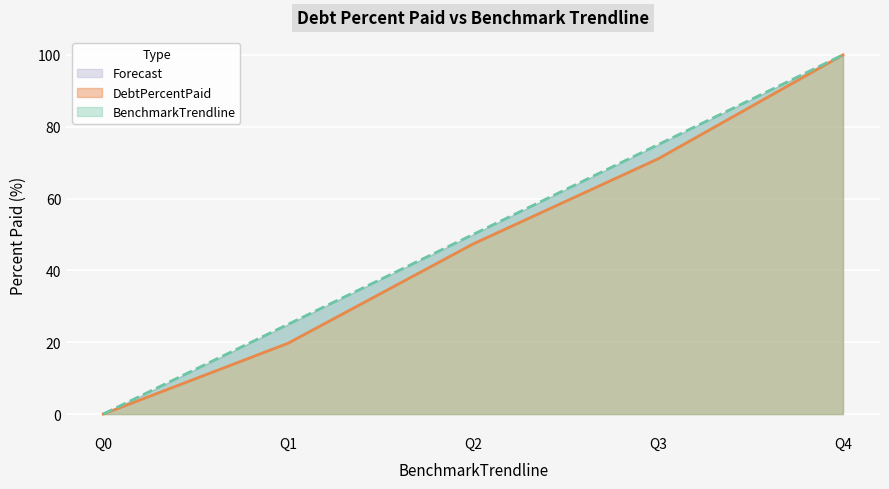

Is it true that BenchmarkTrendline equals 65.9 at Q4?

False